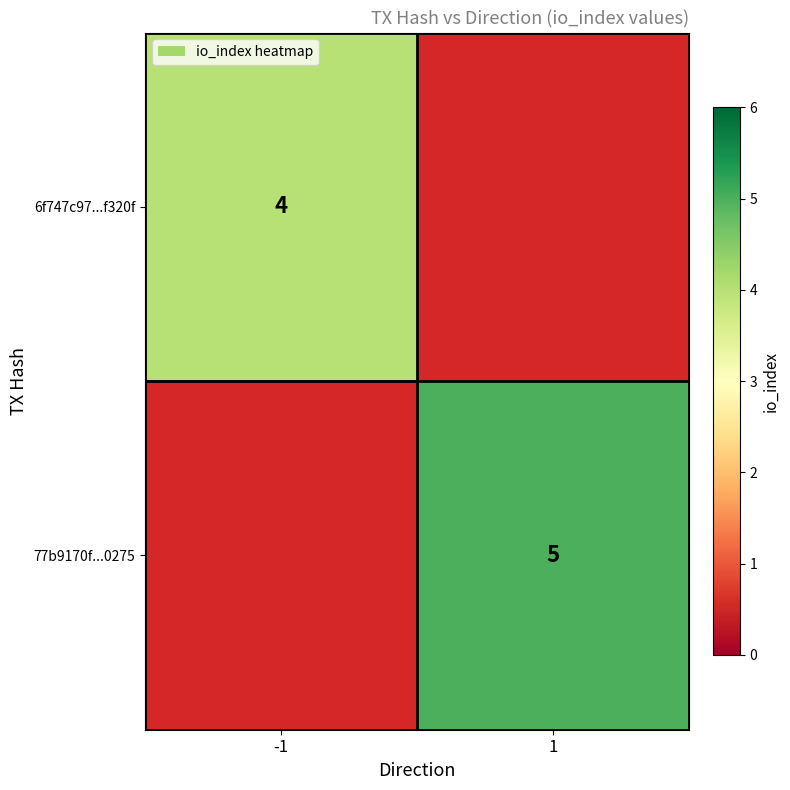

Is it true that 77b9170f...0275 equals 5 at 1?

True